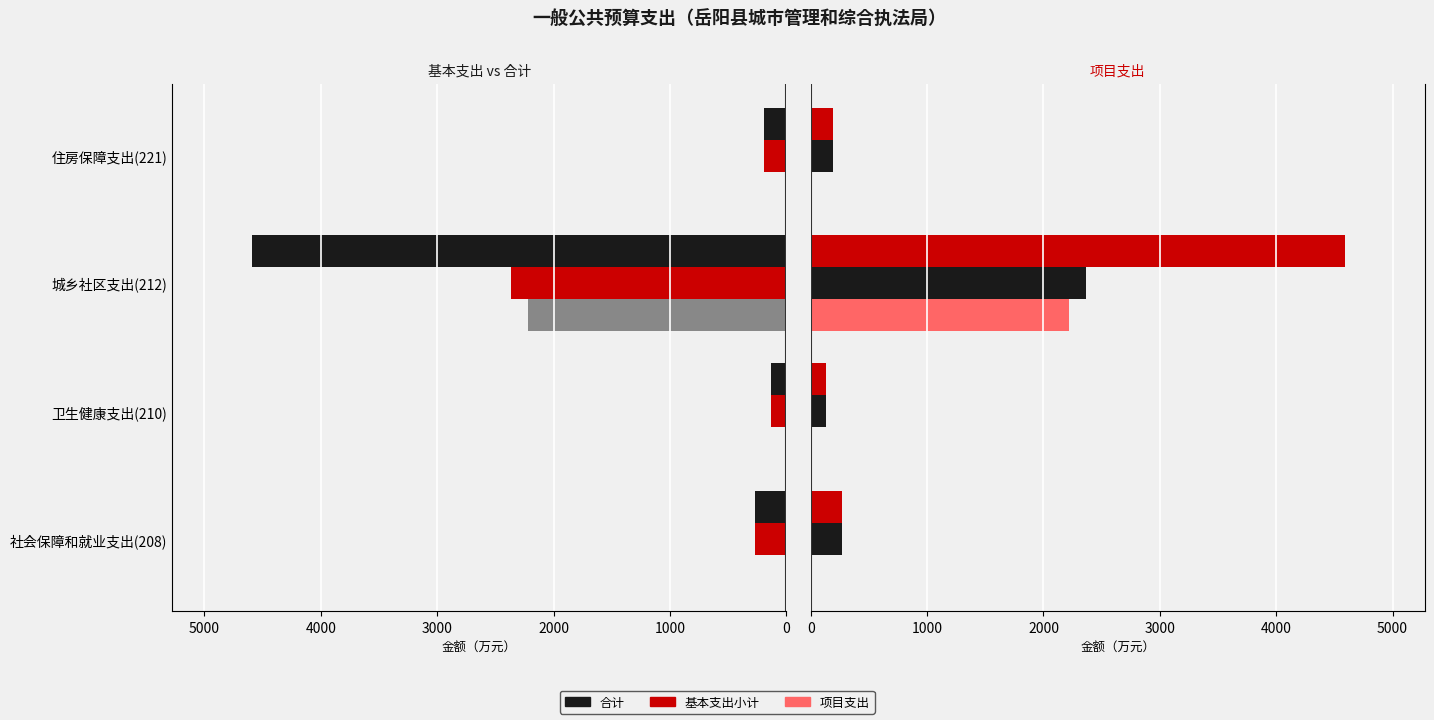

The 项目支出(左) series shows 0.0 at 住房保障支出(221). True or false?

True